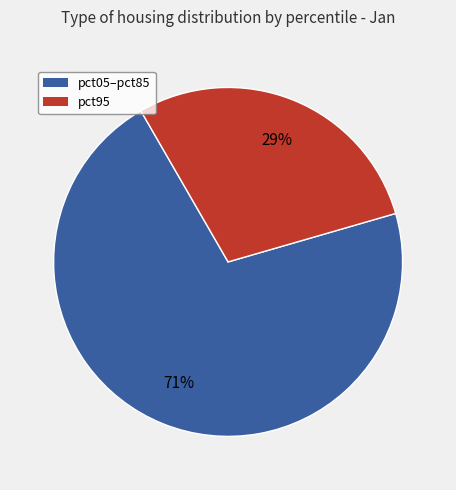

Rank the categories by value from lowest to highest.

pct95, pct05–pct85